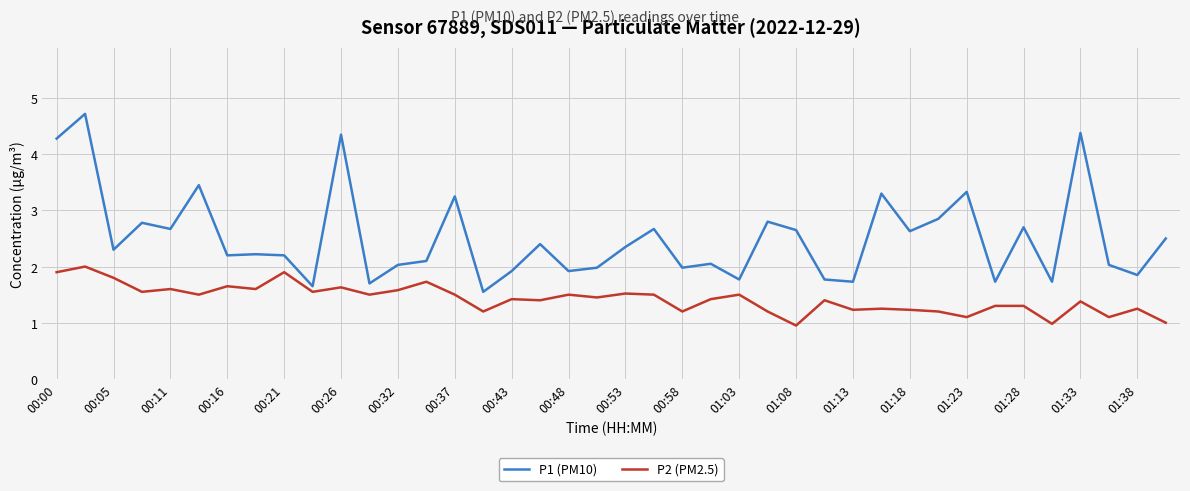

True or false: P2 (PM2.5) and P1 (PM10) intersect in this chart.

False